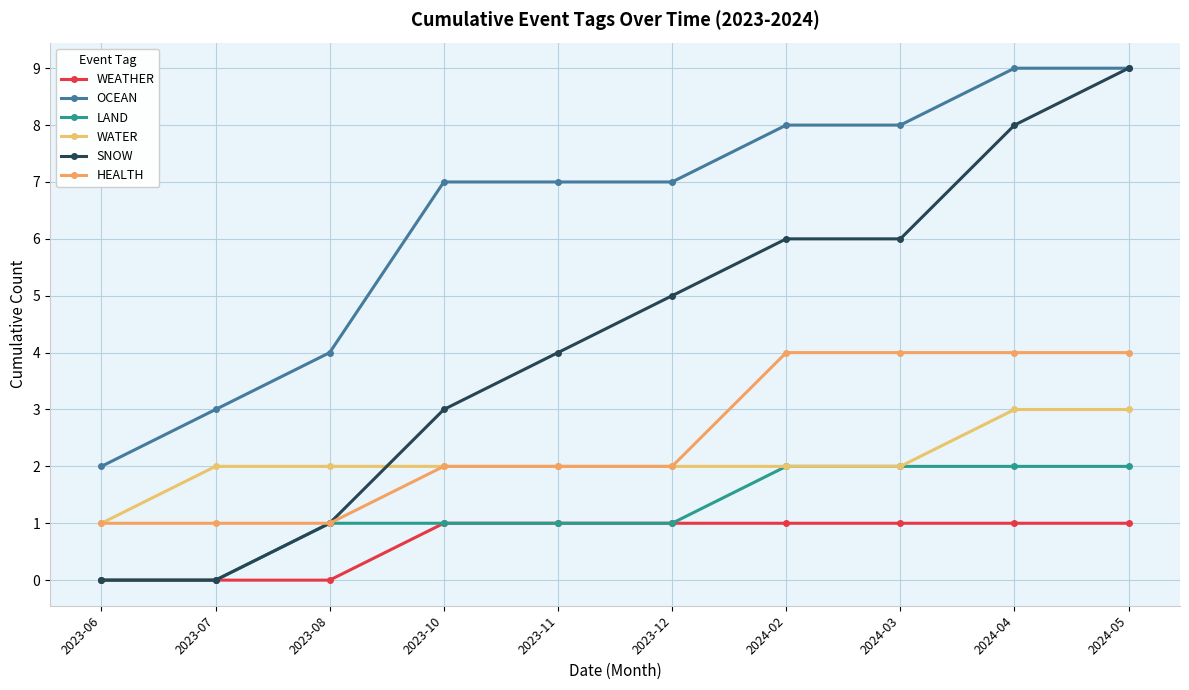

Rank the categories by WATER value from highest to lowest.

2024-04, 2024-05, 2023-07, 2023-08, 2023-10, 2023-11, 2023-12, 2024-02, 2024-03, 2023-06